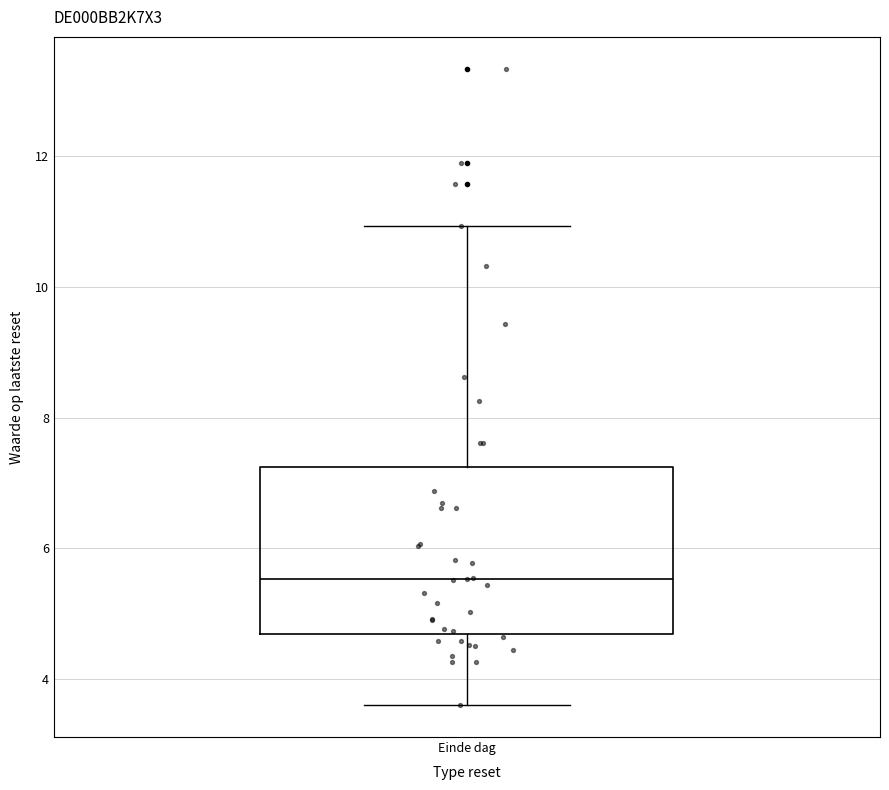

Read this box plot against the y-axis: the position of the median line, the range covered by the box, and the ends of both whiskers. The values are not printed on the chart, so give them approximately, as read against the axis.

median 5.6, box 4.6 to 7.2, whiskers 3.6 to 11.0